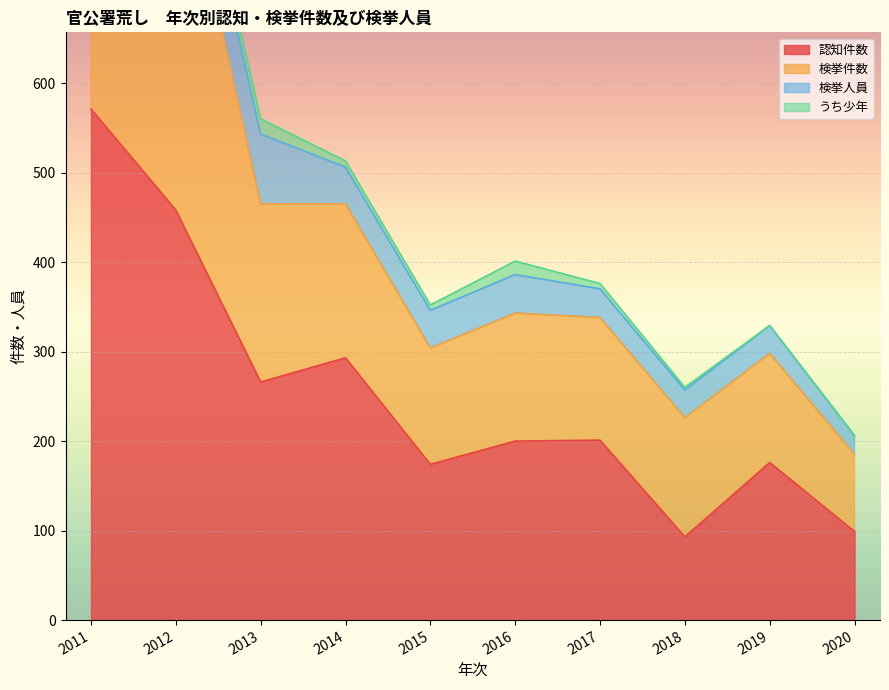

What is the maximum value for 認知件数?

571